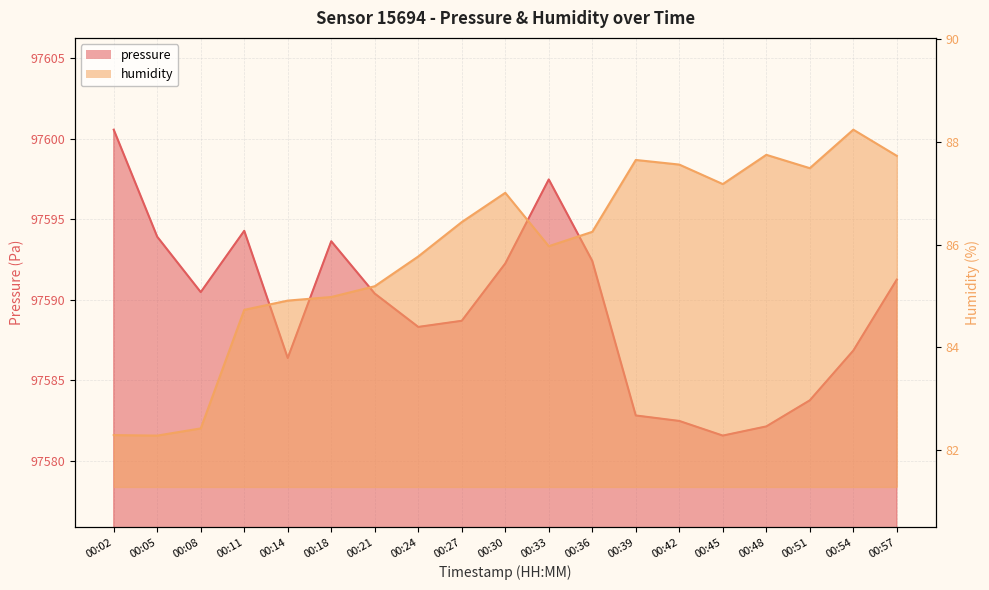

Is the value of pressure at 00:57 greater than the value of humidity at 00:27?

Yes